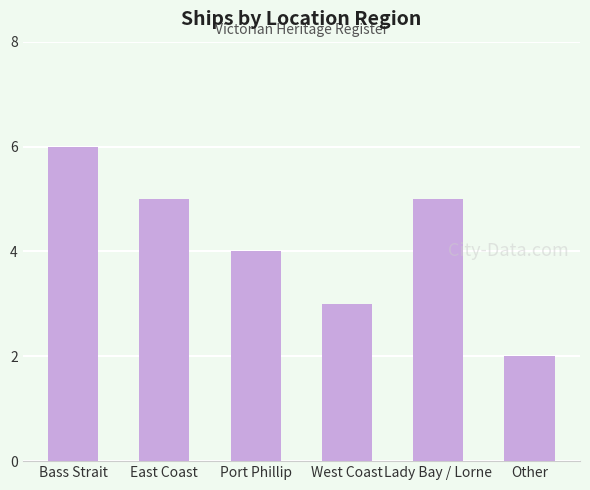

What is the ratio of the value at Other to the value at West Coast?

0.7